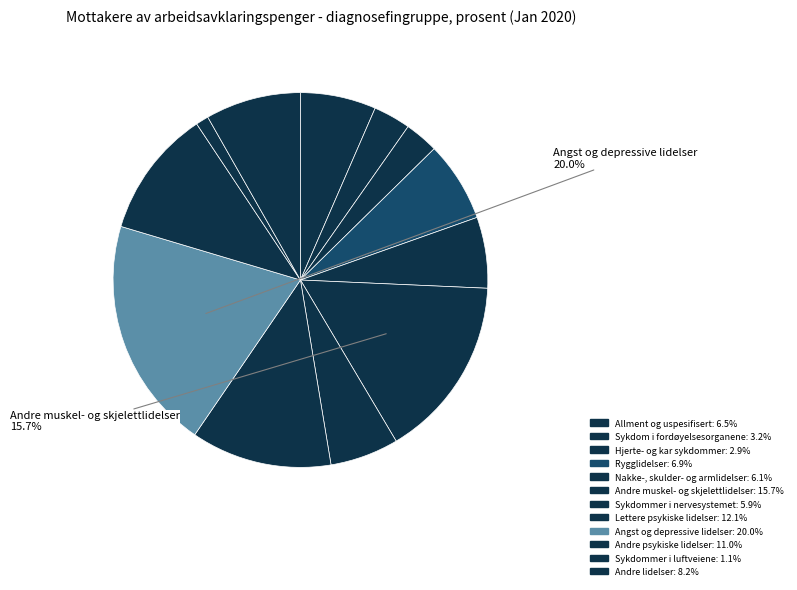

To the nearest percent, what percentage of the pie is Sykdom i fordøyelsesorganene?

3%